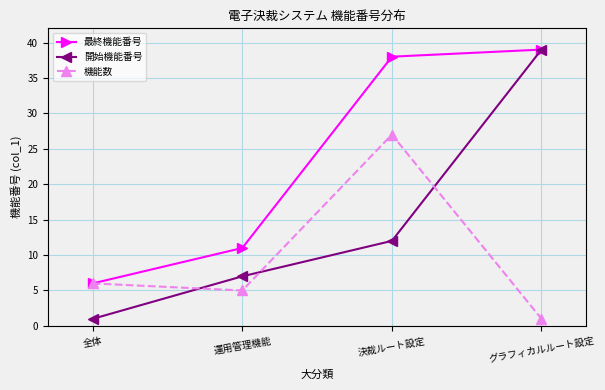

Which series changed the most between 運用管理機能 and グラフィカルルート設定?

開始機能番号